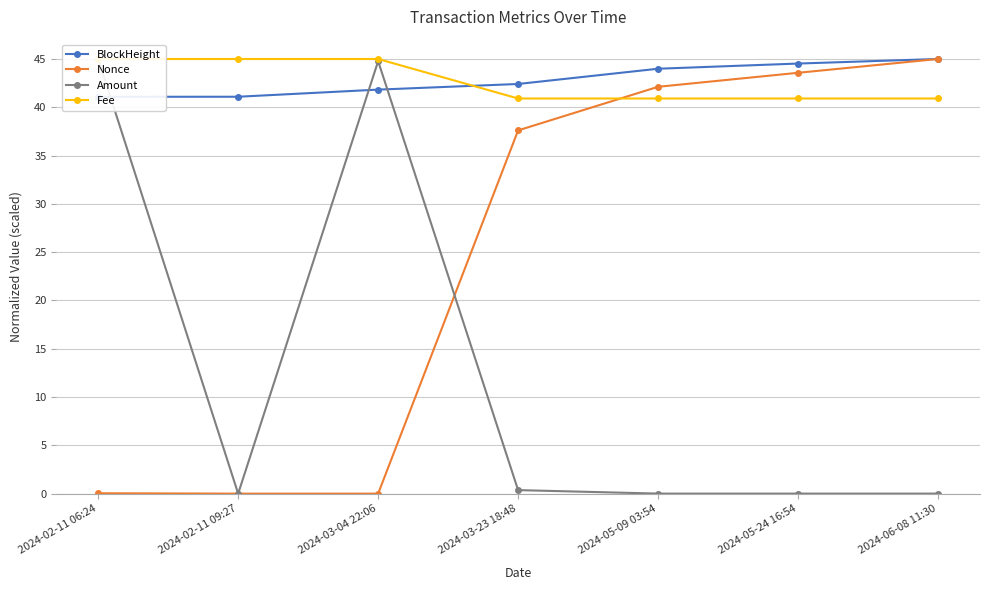

Which category has the lowest value in the Amount series?

2024-02-11 09:27